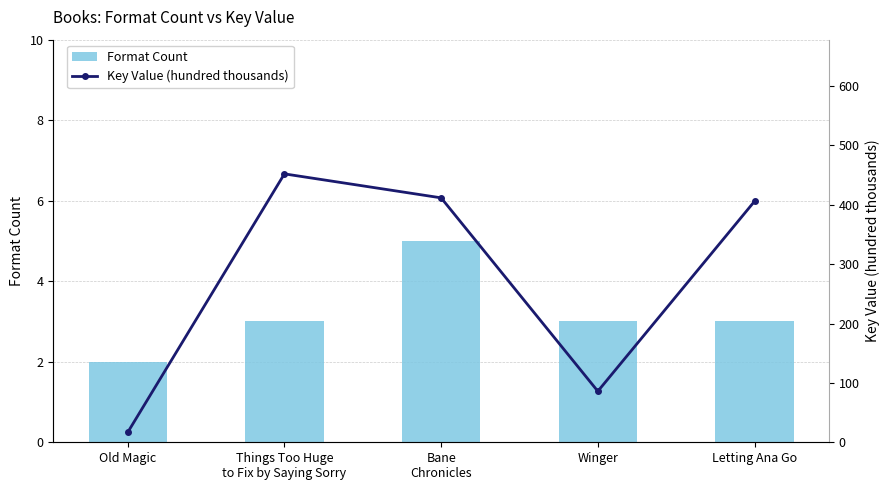

At how many categories does at least one series exceed 147?

3